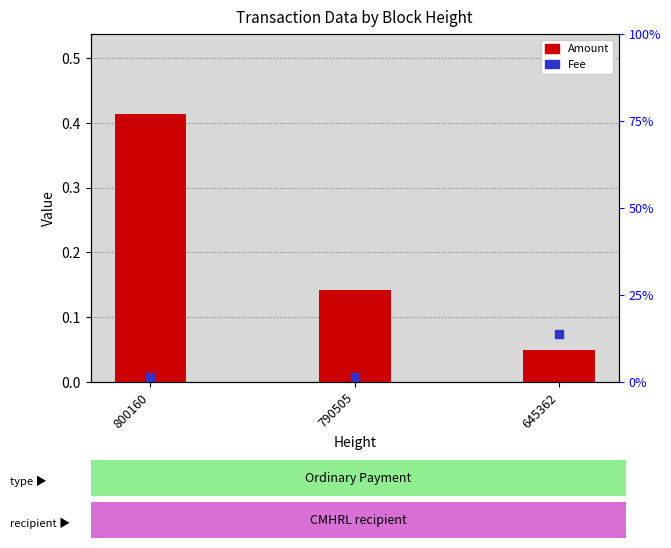

Is the value of Amount at 790505 greater than the value of Fee at 800160?

Yes